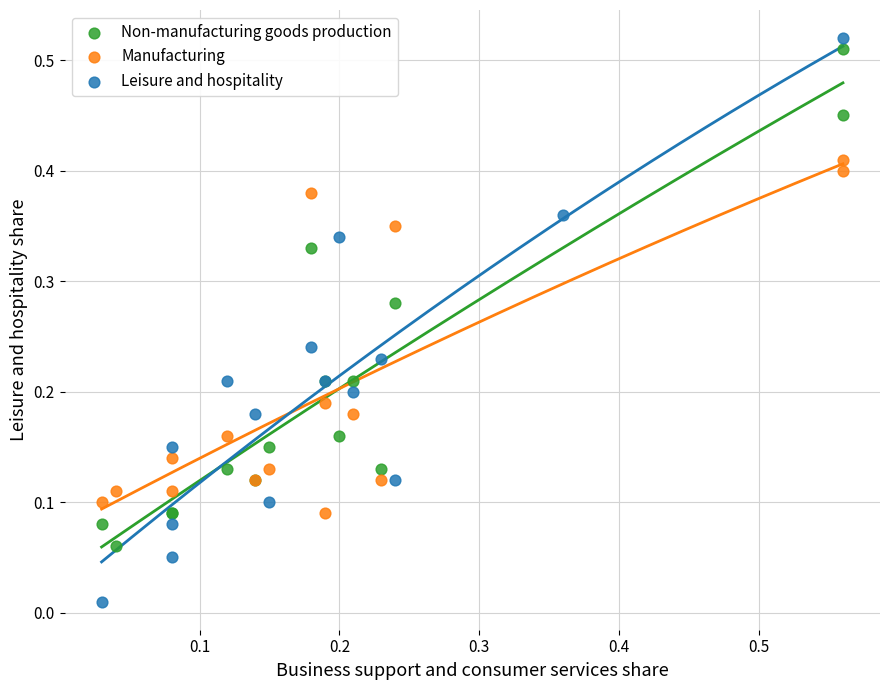

Which series contains the lowest Y value?

Leisure and hospitality